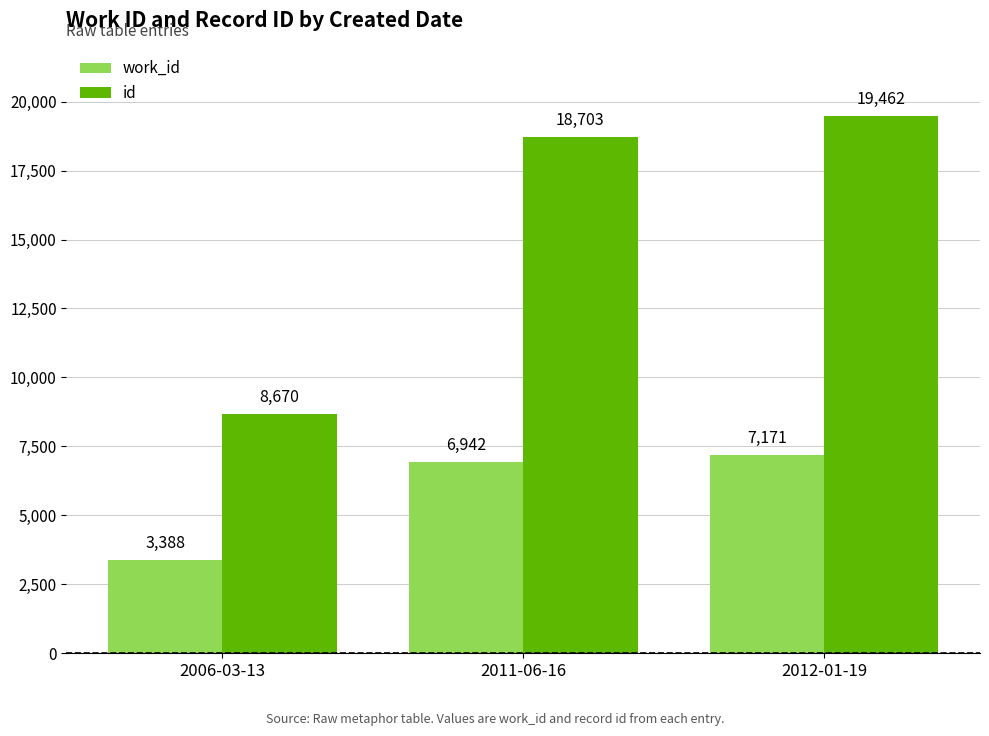

What is the sum of all id values?

46835